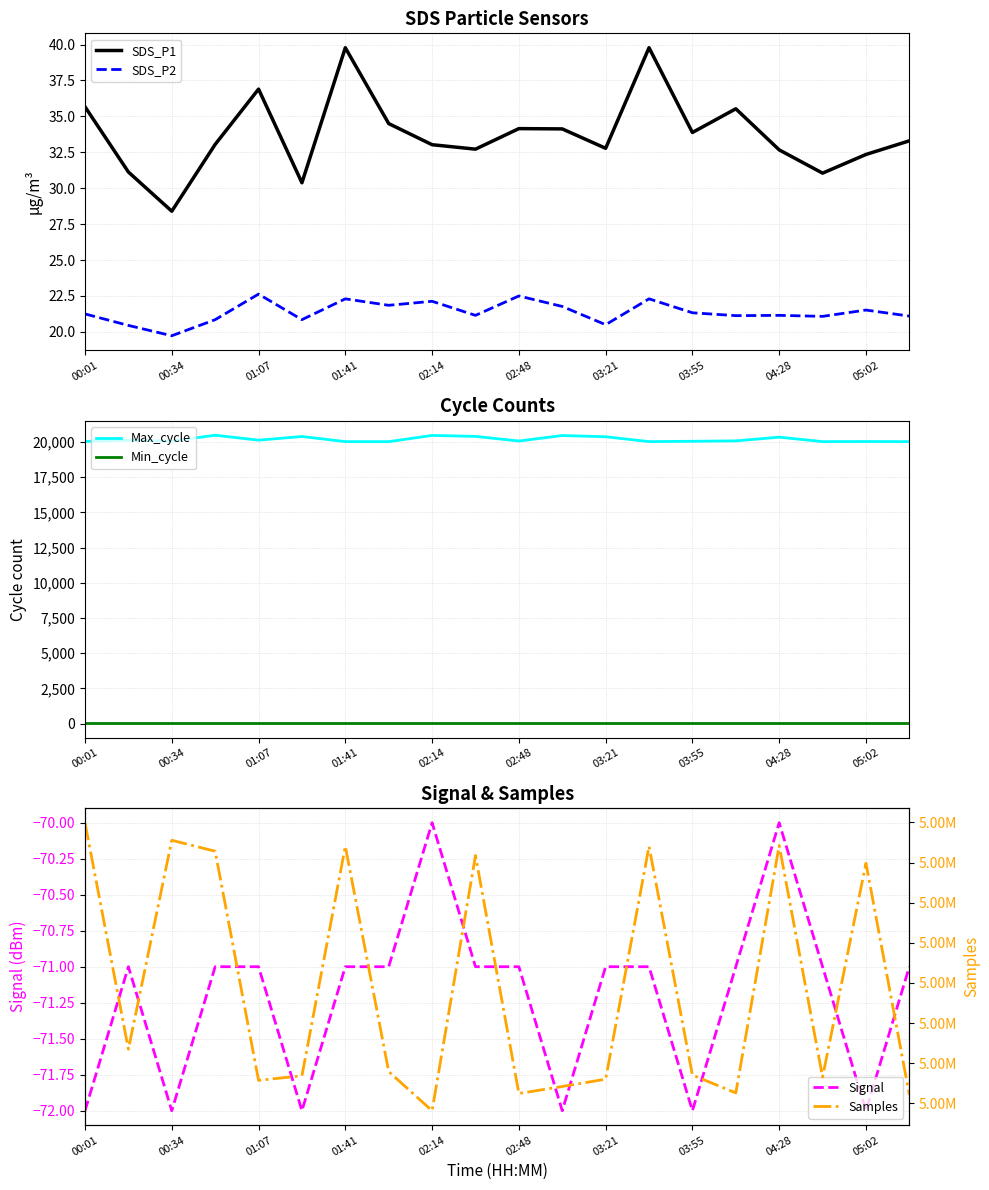

True or false: Max_cycle and Min_cycle cross at least once.

False